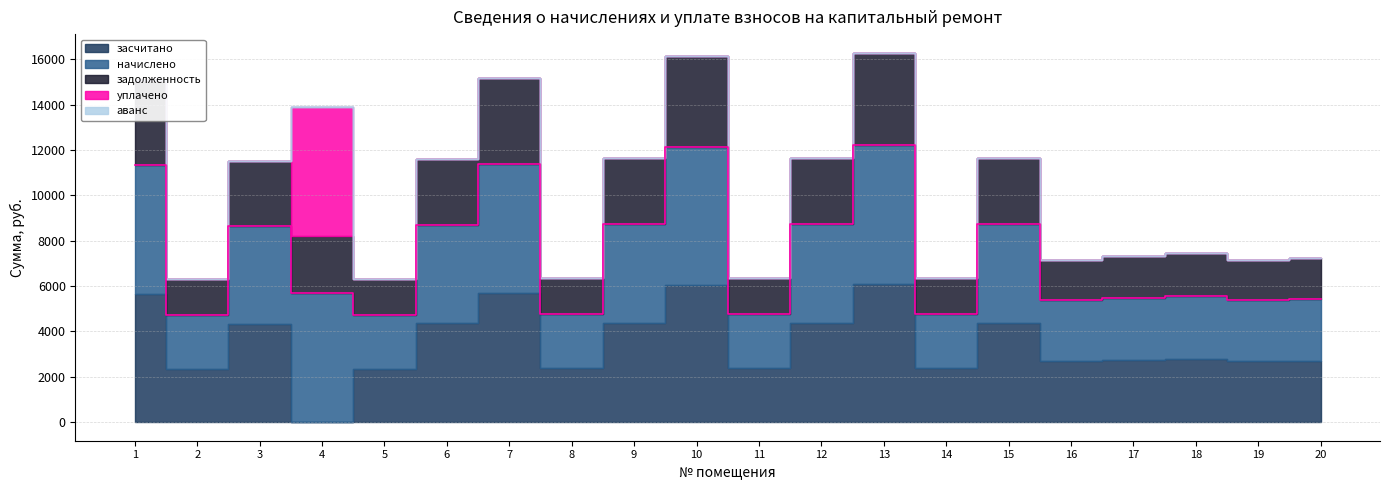

At which category is the sum across all series the highest?

13